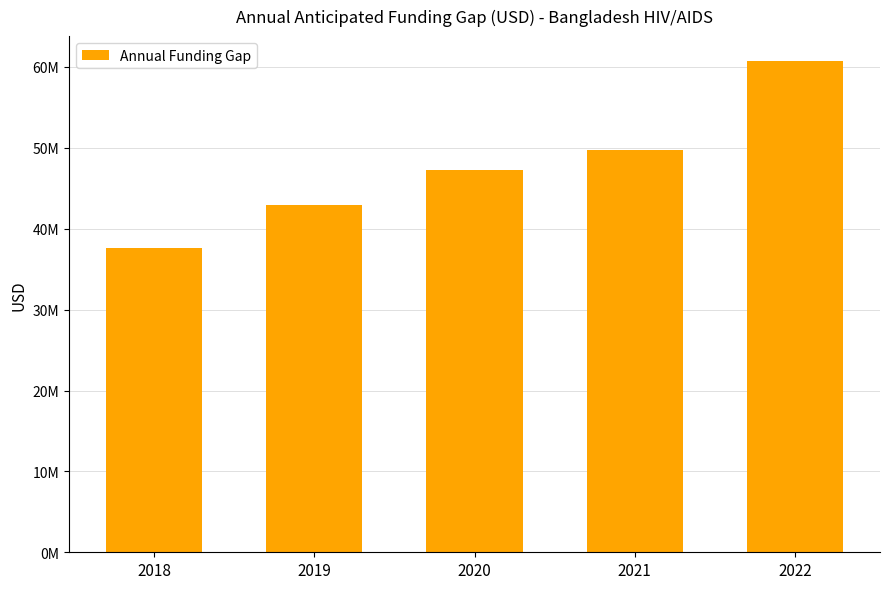

Does the chart contain any negative values?

No